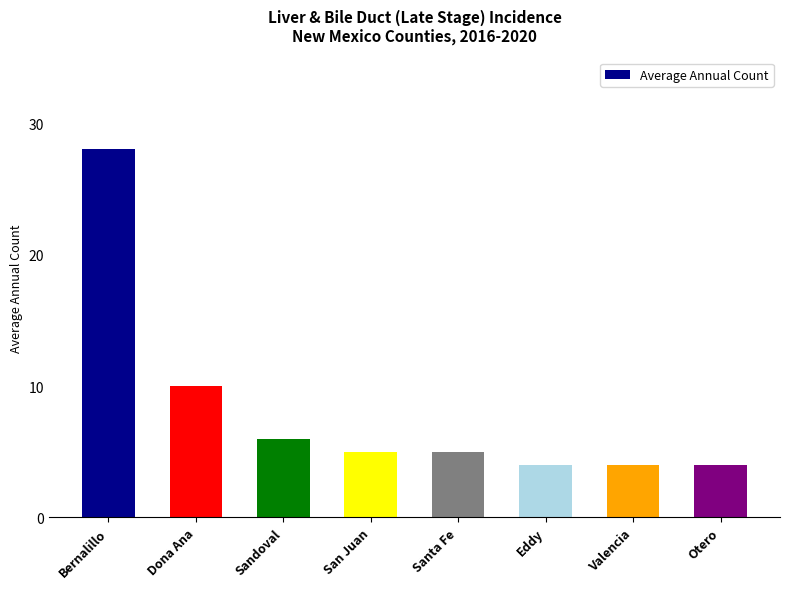

What is the approximate value at Valencia, to the nearest 5?

5